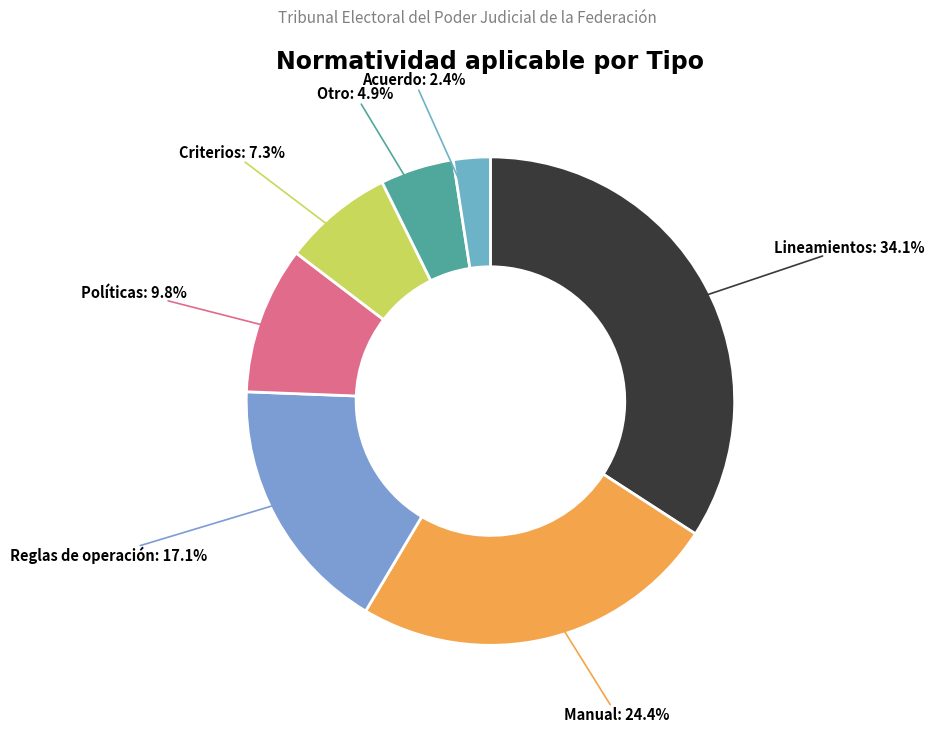

Count the number of slices in the pie.

7